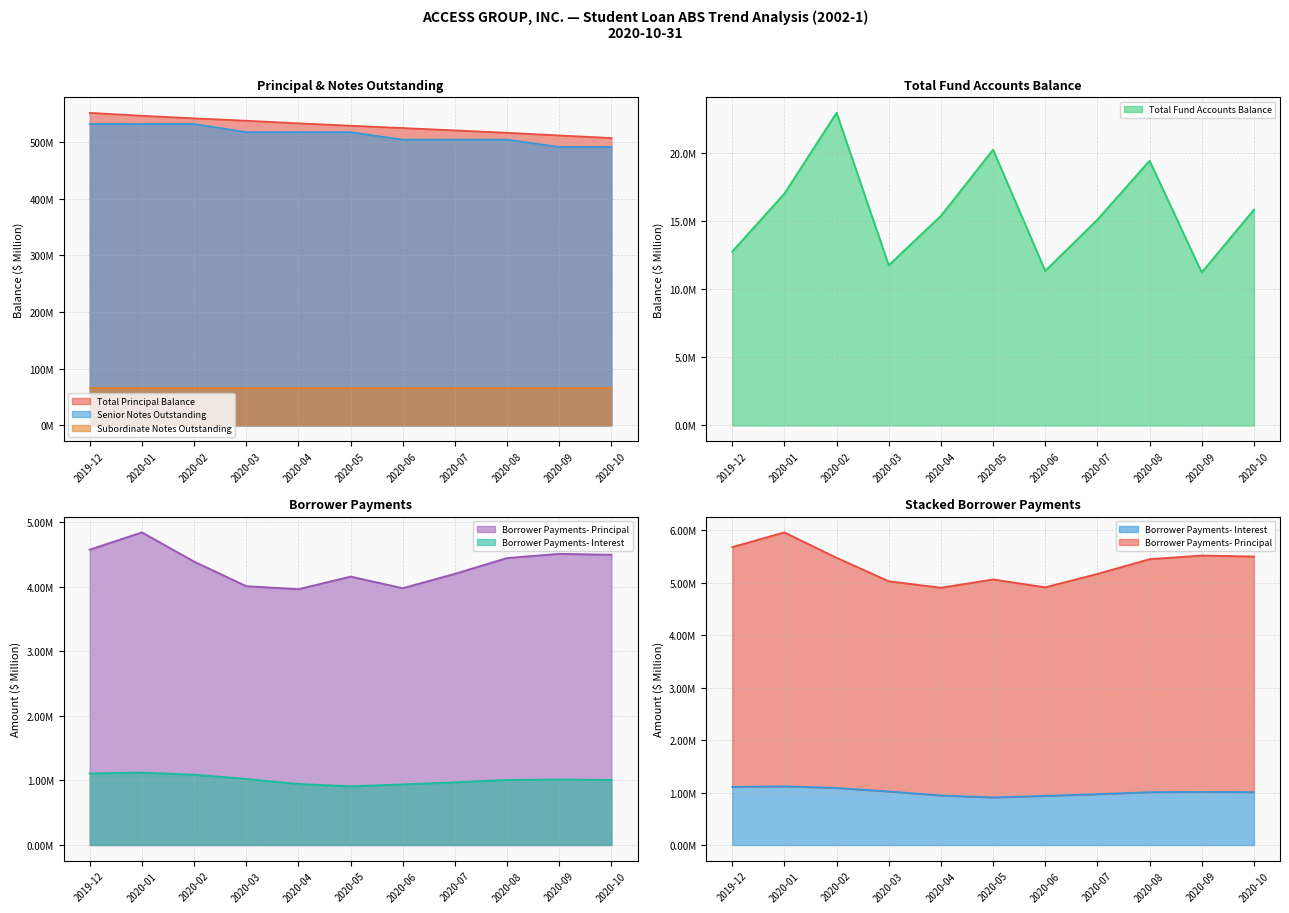

The value of Total Principal Balance at 2020-08 is 241.4. True or false?

False